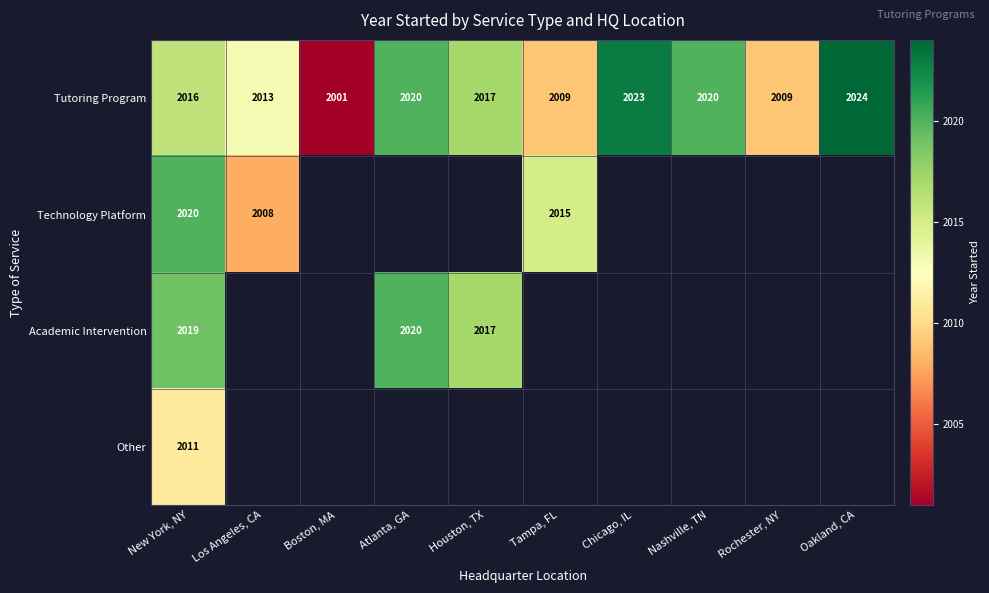

True or false: Tutoring Program has a value of 2017 at Houston, TX.

True